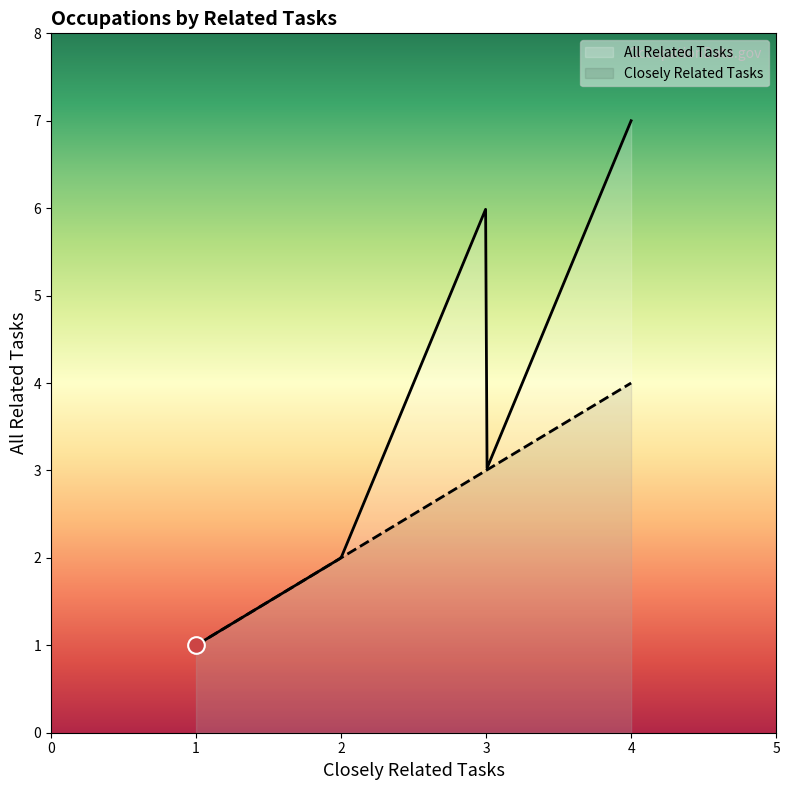

What is the lowest value of the Closely Related Tasks series?

1.0